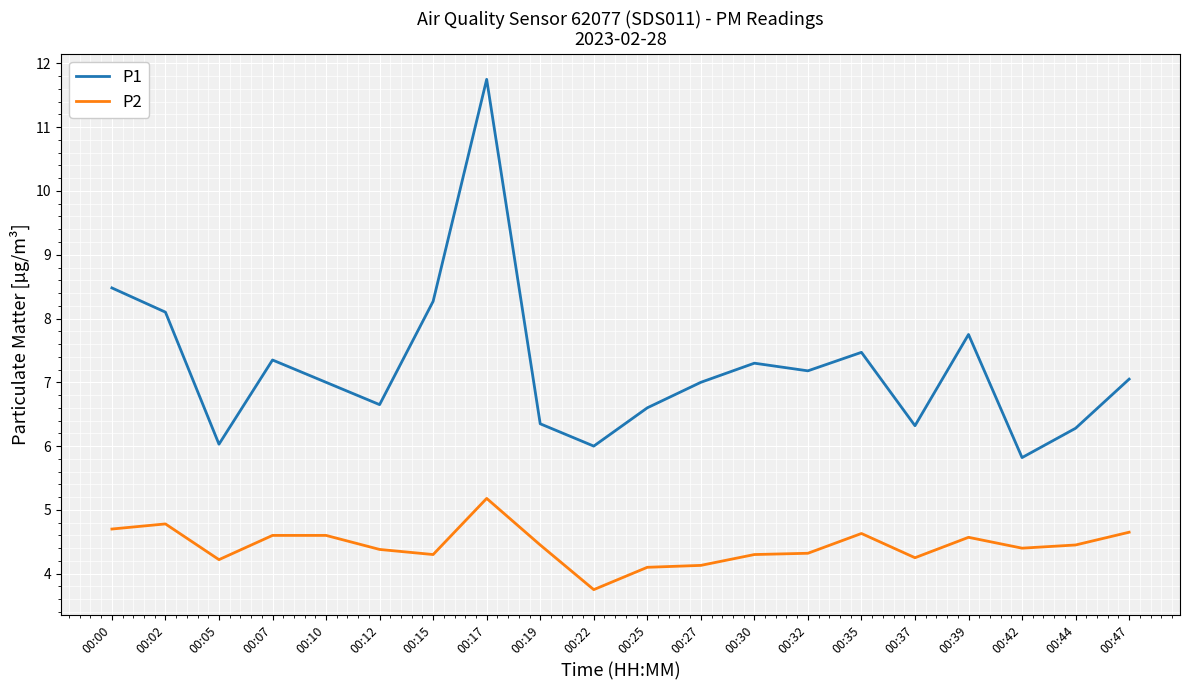

True or false: P2 has a value of 6.2 at 00:47.

False